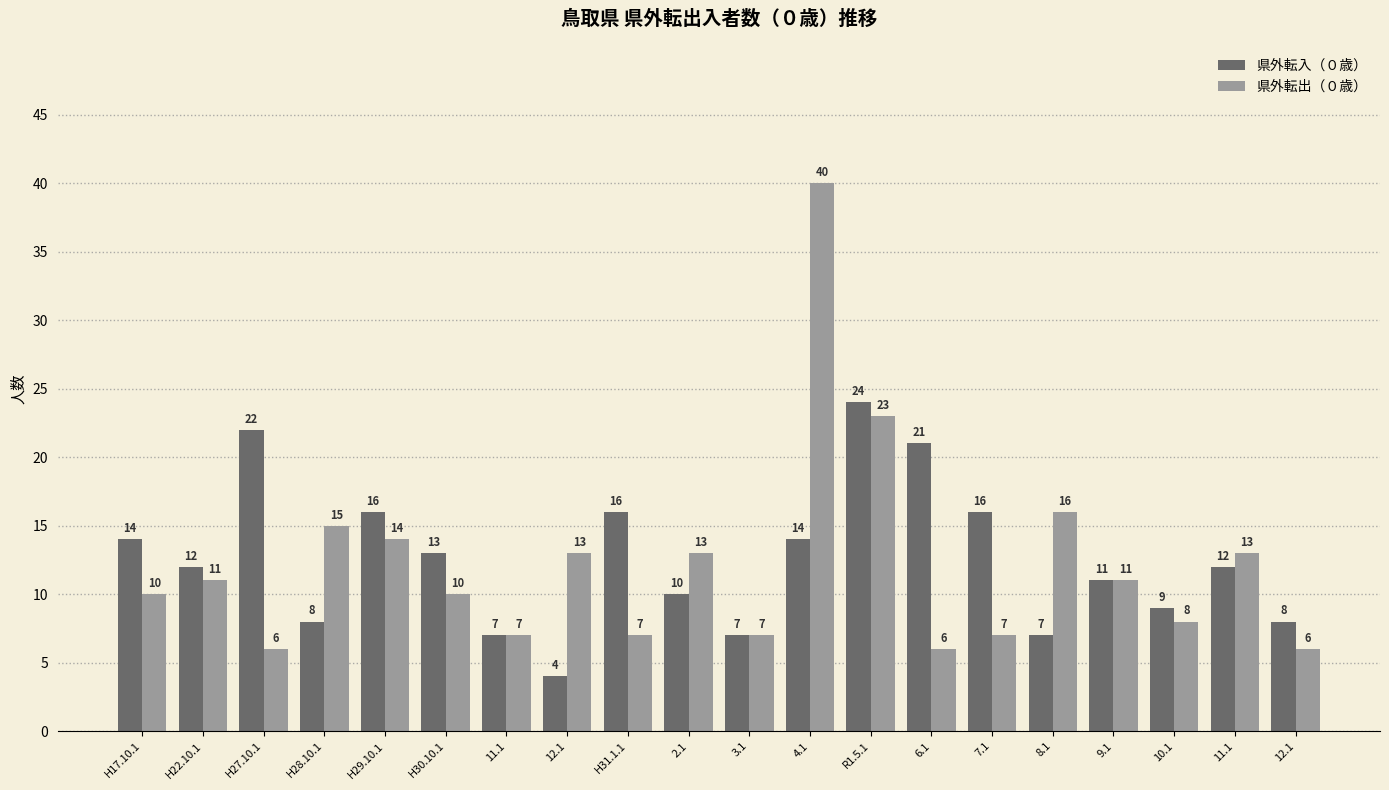

Which series has the widest spread of values?

県外転出（０歳）